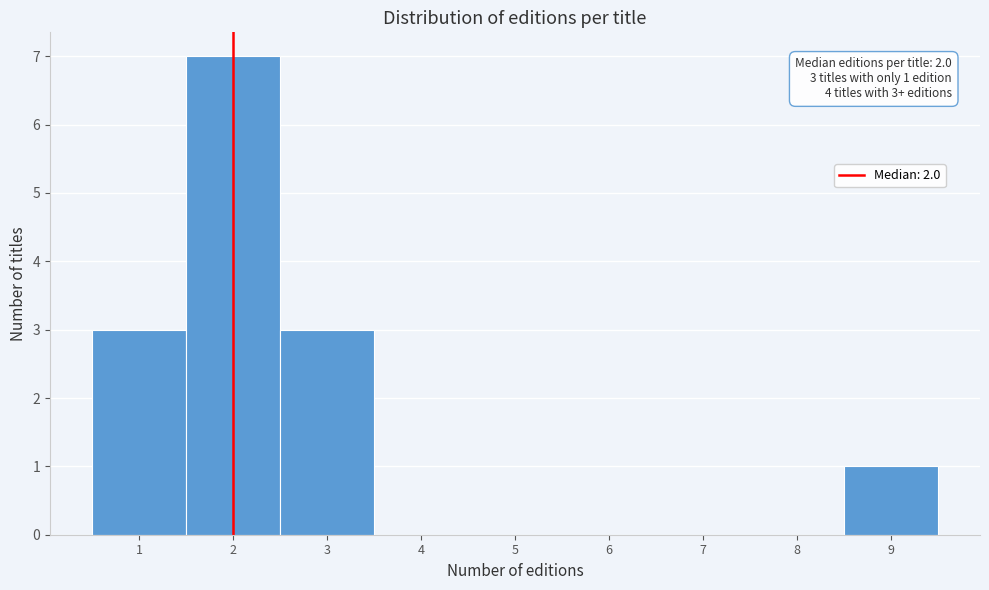

Over which range of the x-axis is the bar tallest?

1.5 to 2.5